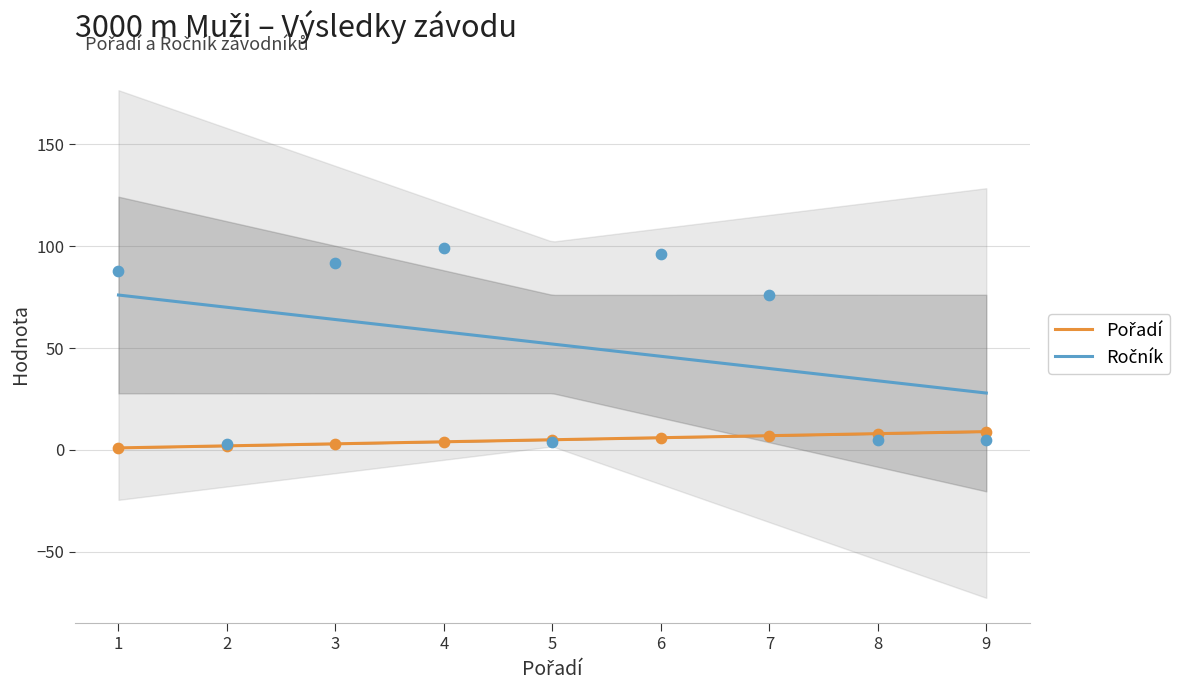

What are all the series names shown in the legend?

Pořadí, Ročník